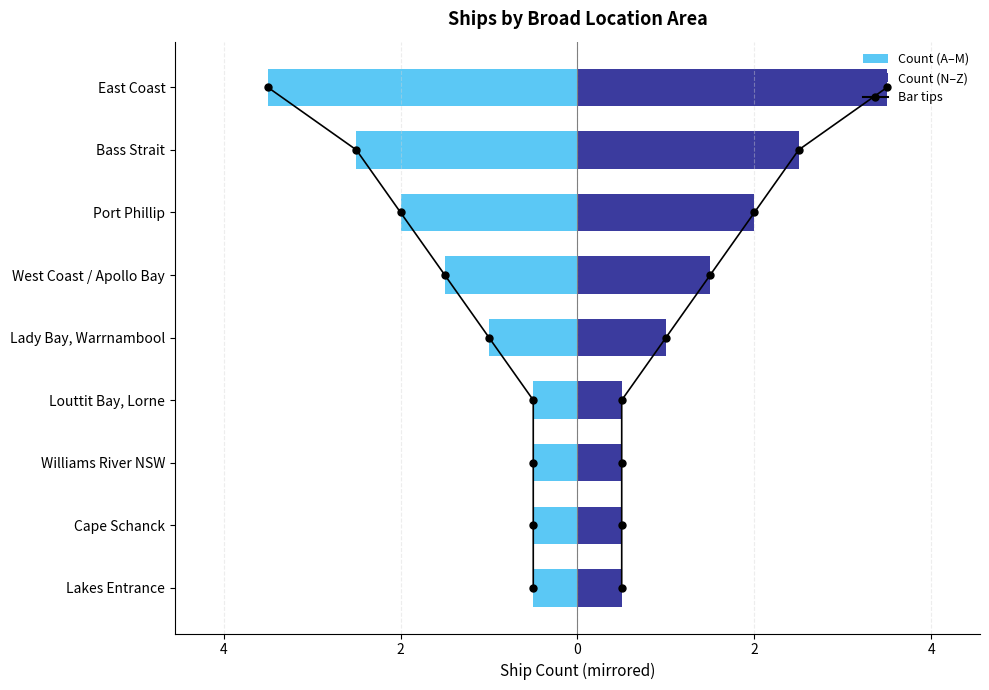

At which label does Count (left) first exceed -1?

Lakes Entrance